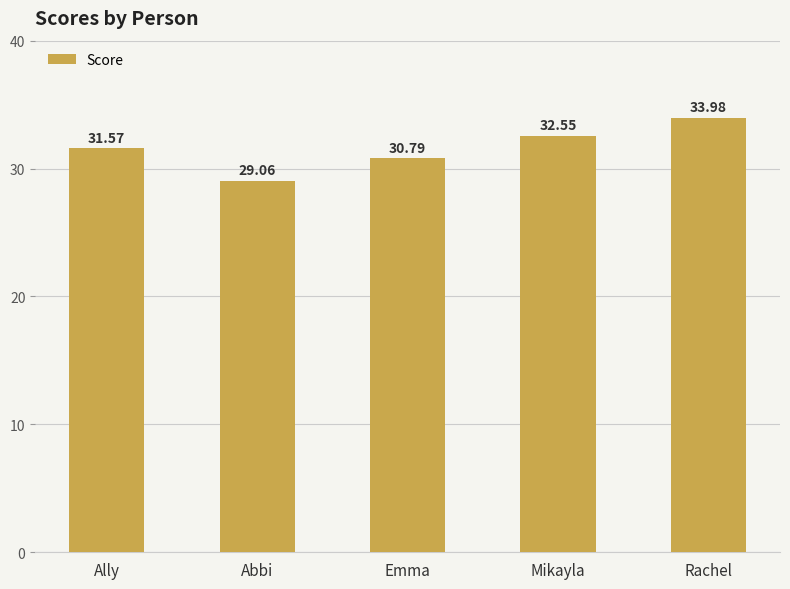

What position from the right is Mikayla?

2